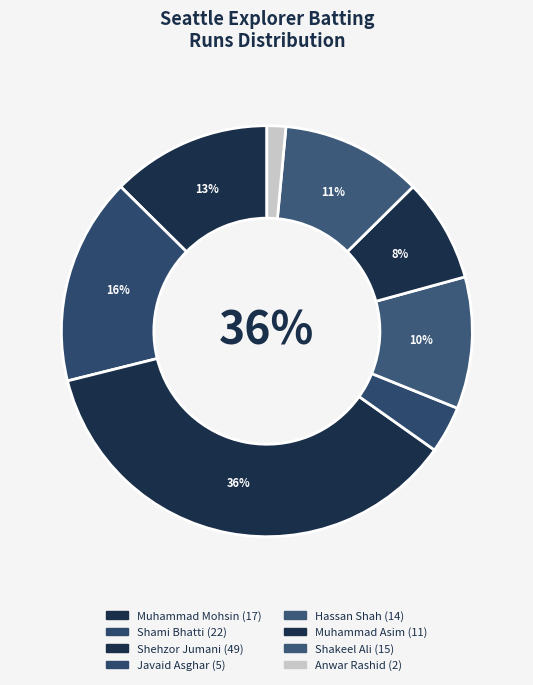

To the nearest percent, what is the combined percentage of Shakeel Ali and Javaid Asghar?

15%